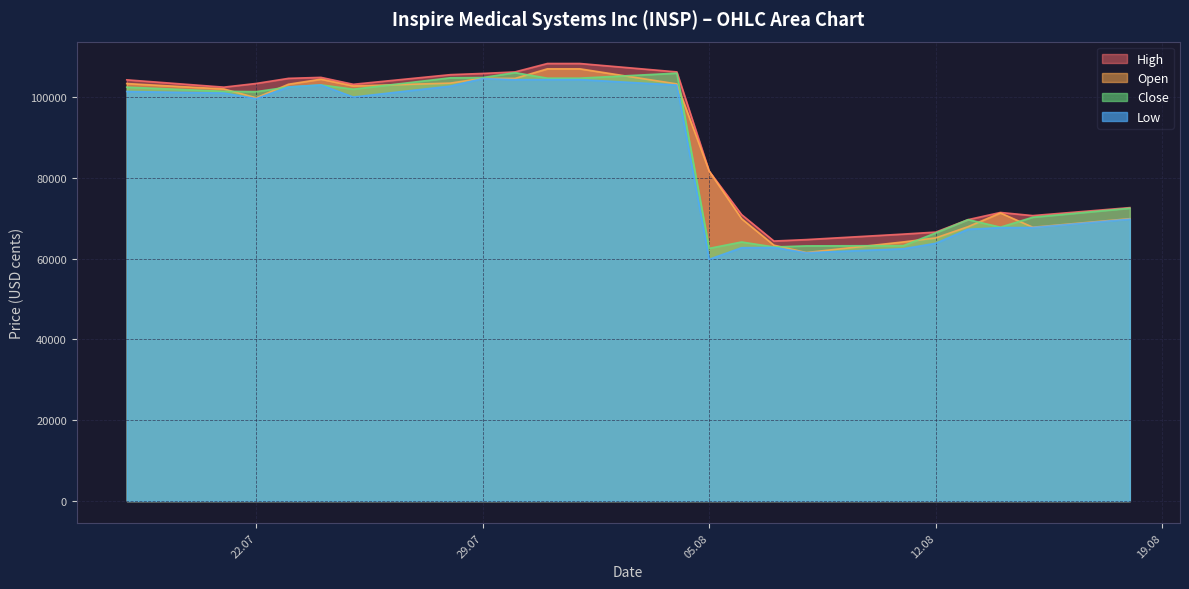

At how many categories does at least one series exceed 85524?

12